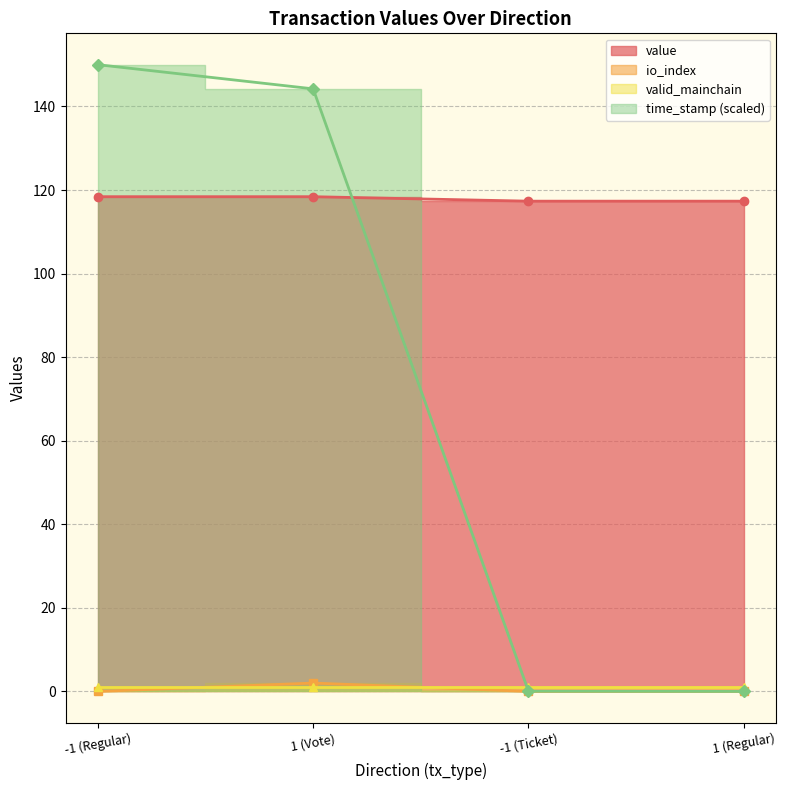

Which series has the largest range (max minus min)?

time_stamp_norm